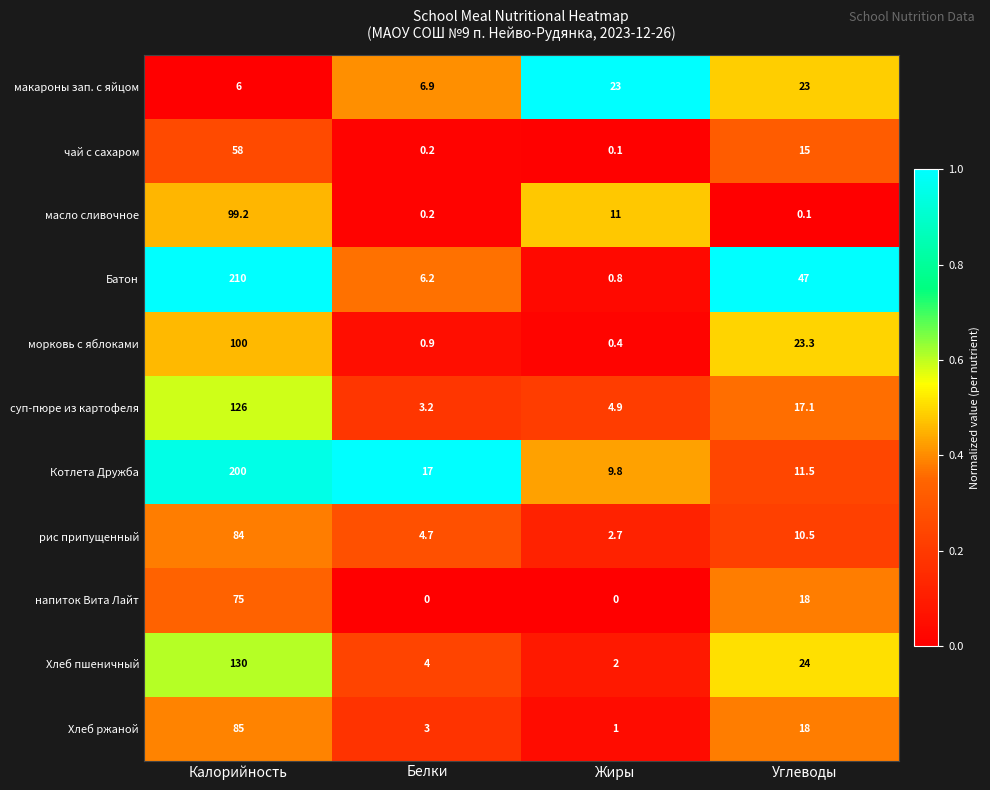

Which series has the largest total across all categories?

Батон